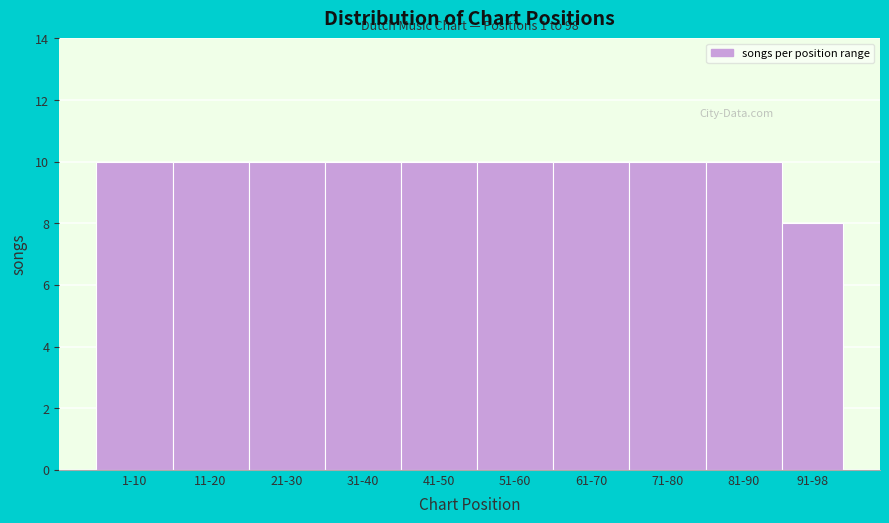

Reading left to right, extract all data points from this chart.

10	10	10	10	10	10	10	10	10	8